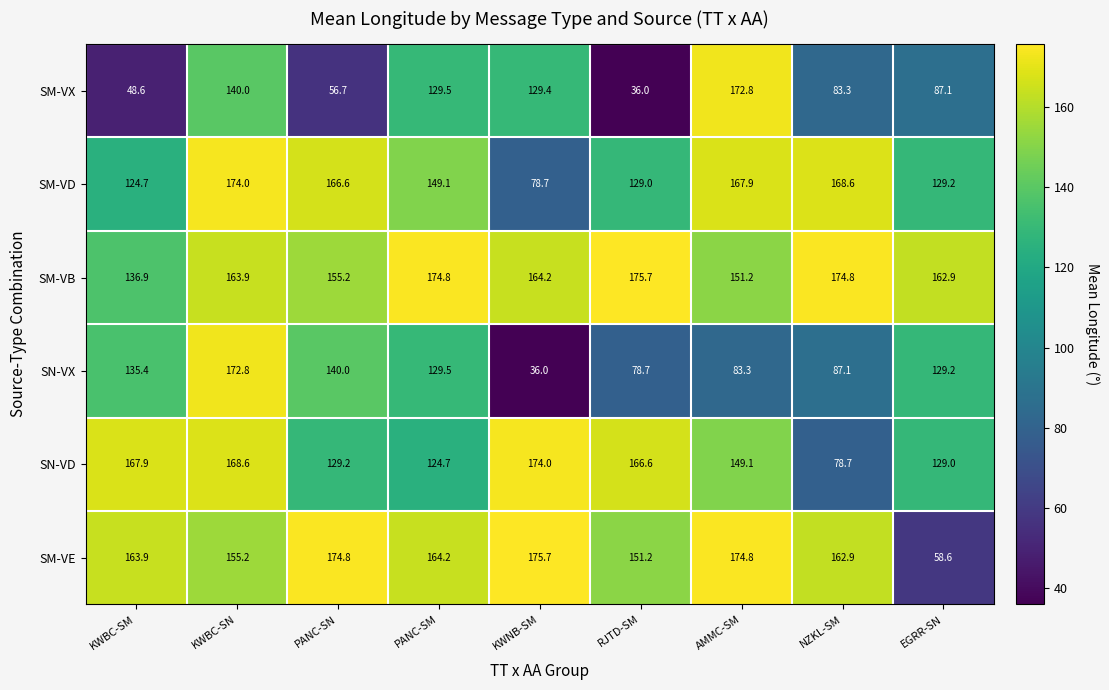

What is the greatest value displayed?

175.7